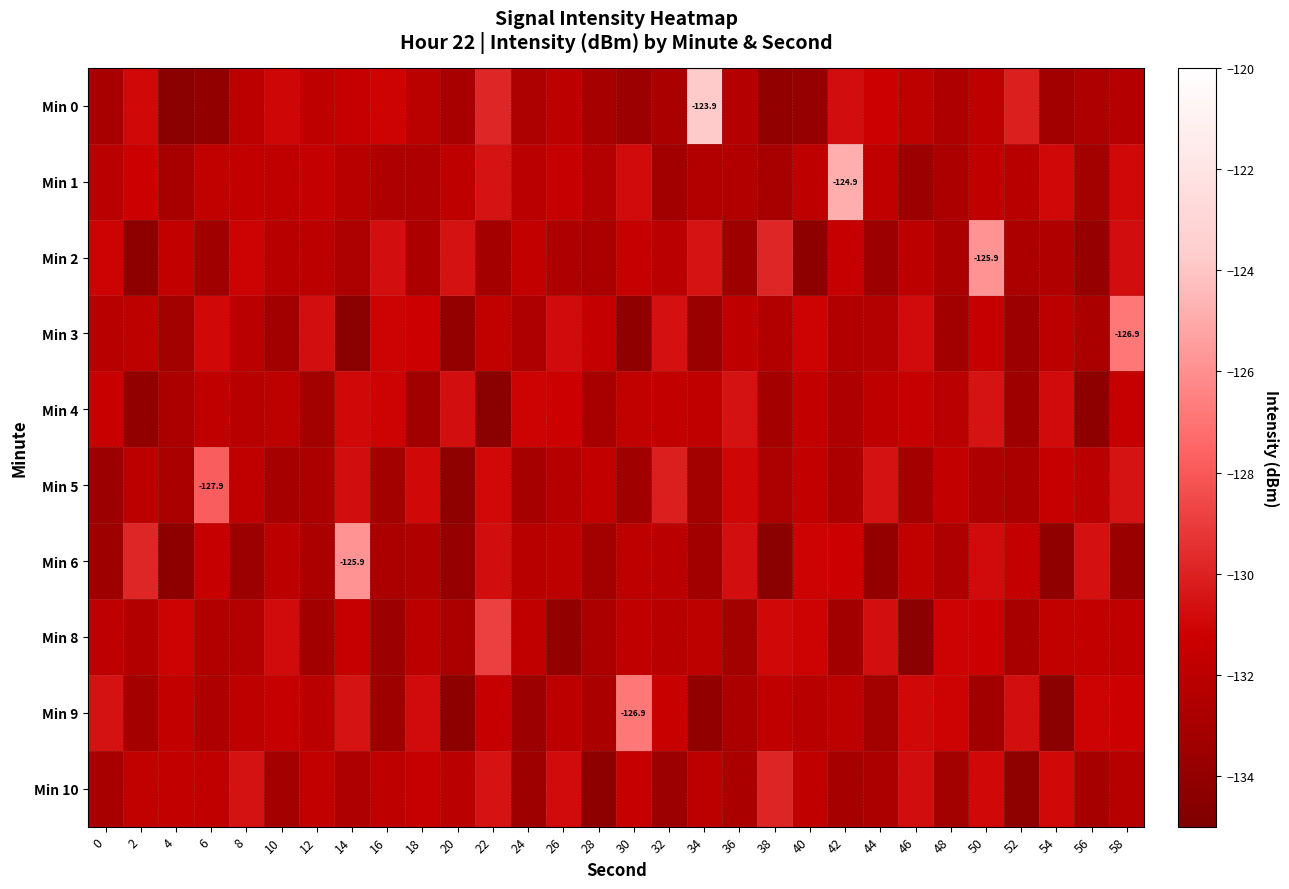

Which series has the widest spread of values?

Min 0